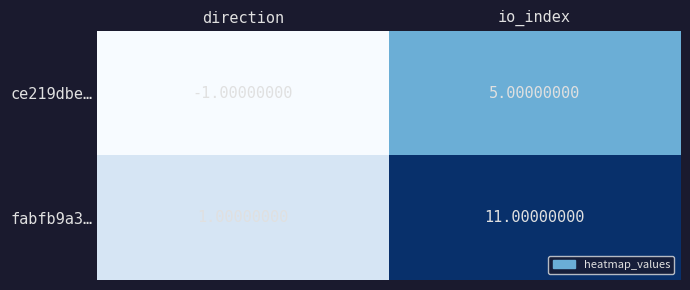

What is the sum of the ce219dbe… values at io_index and direction?

4